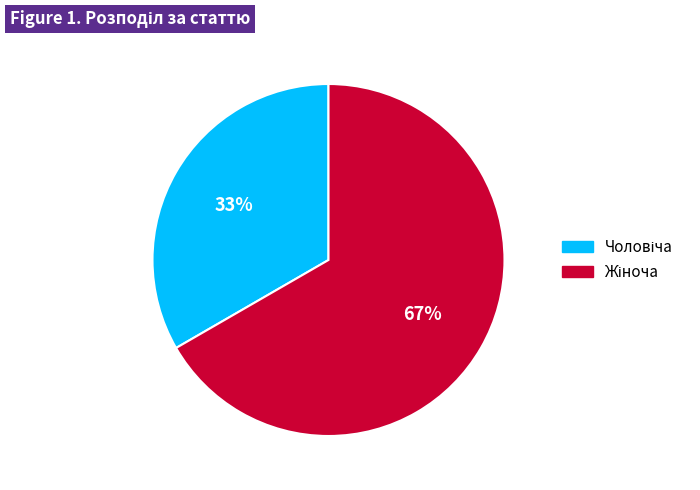

Is there a majority slice in this chart?

Yes